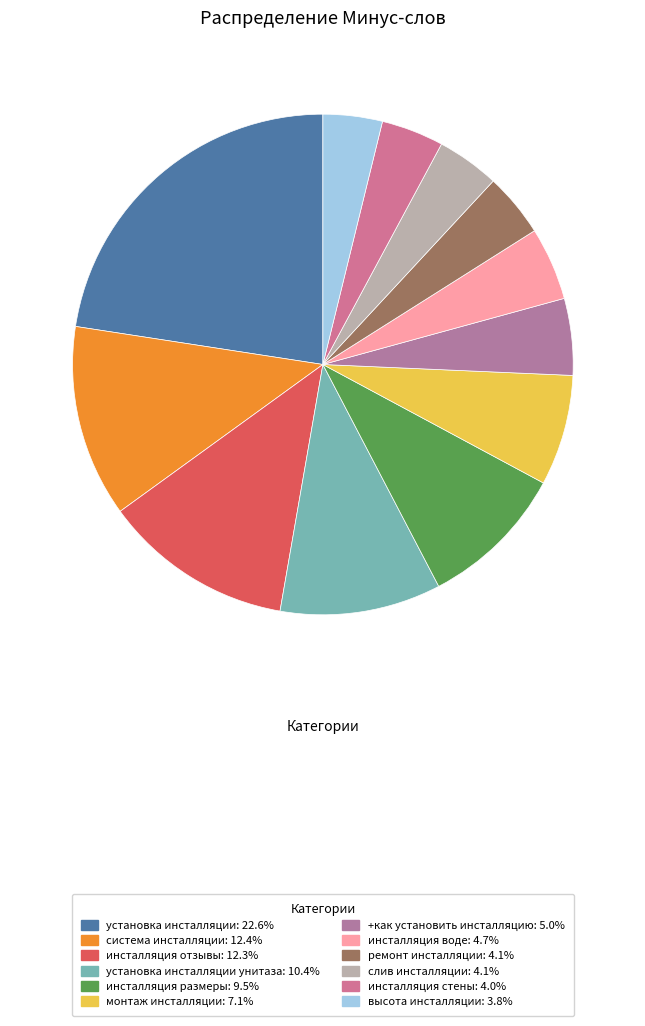

Which category has the smallest portion of the pie?

высота инсталляции